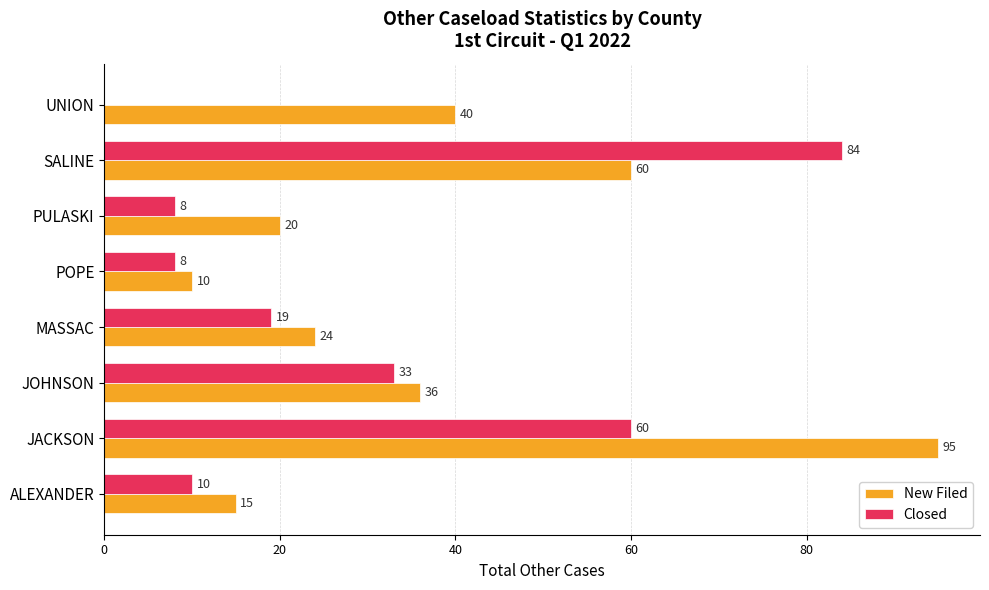

How many values in Closed are above zero?

7